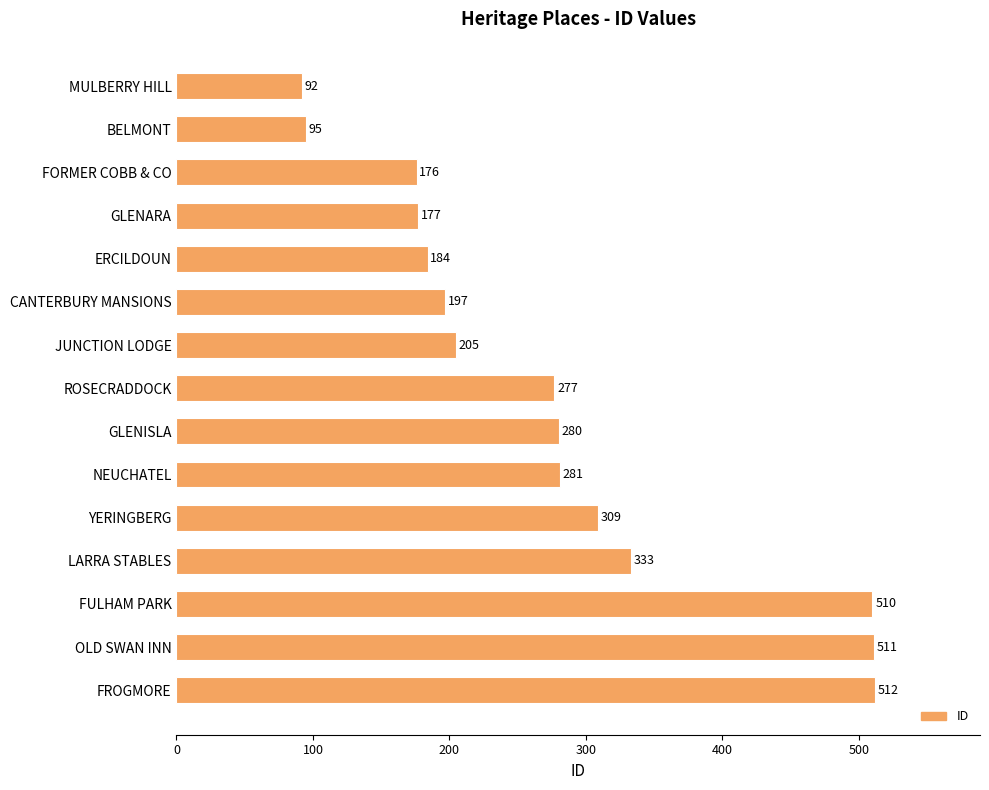

Are the bars grouped side by side (vs. stacked)?

No